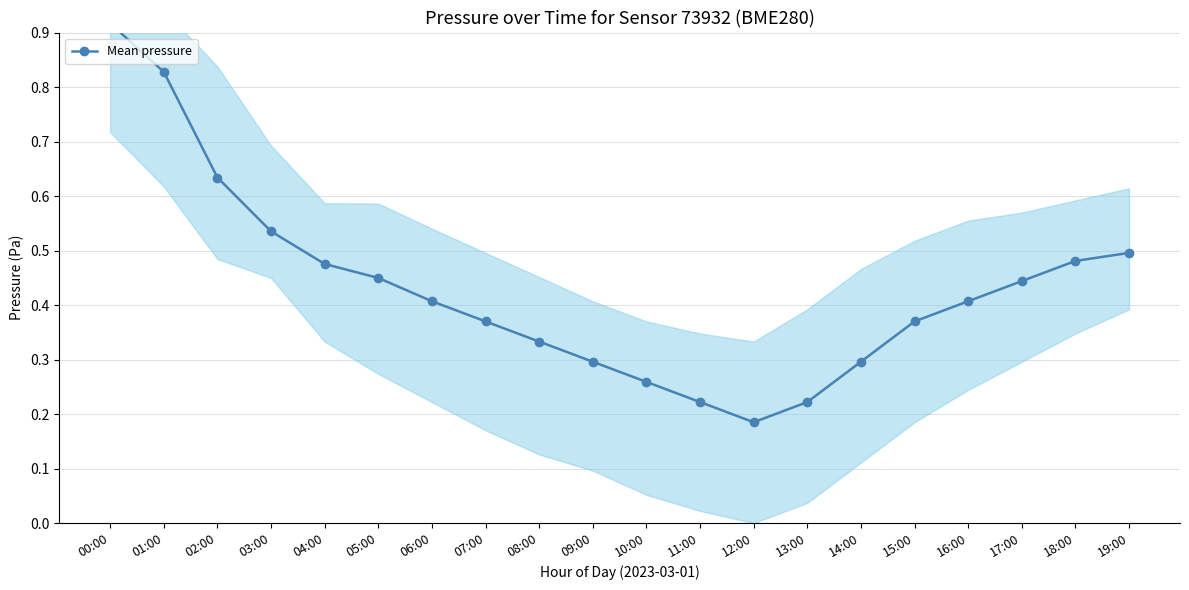

How many points are lower than both their immediate neighbors (excluding endpoints)?

1